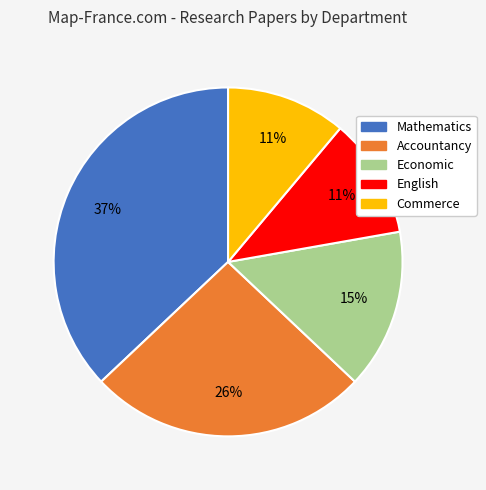

Does any single category account for the majority?

No